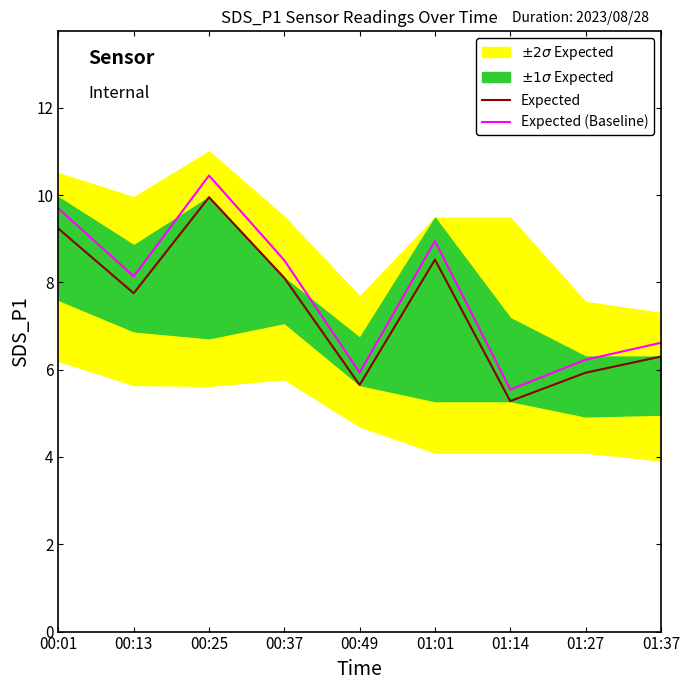

At which category does Expected reach its first local peak?

00:25